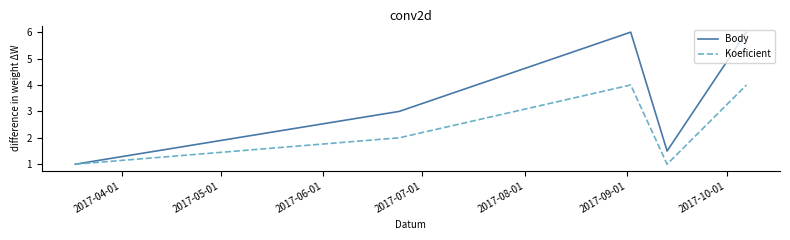

Which series has the widest spread of values?

Body